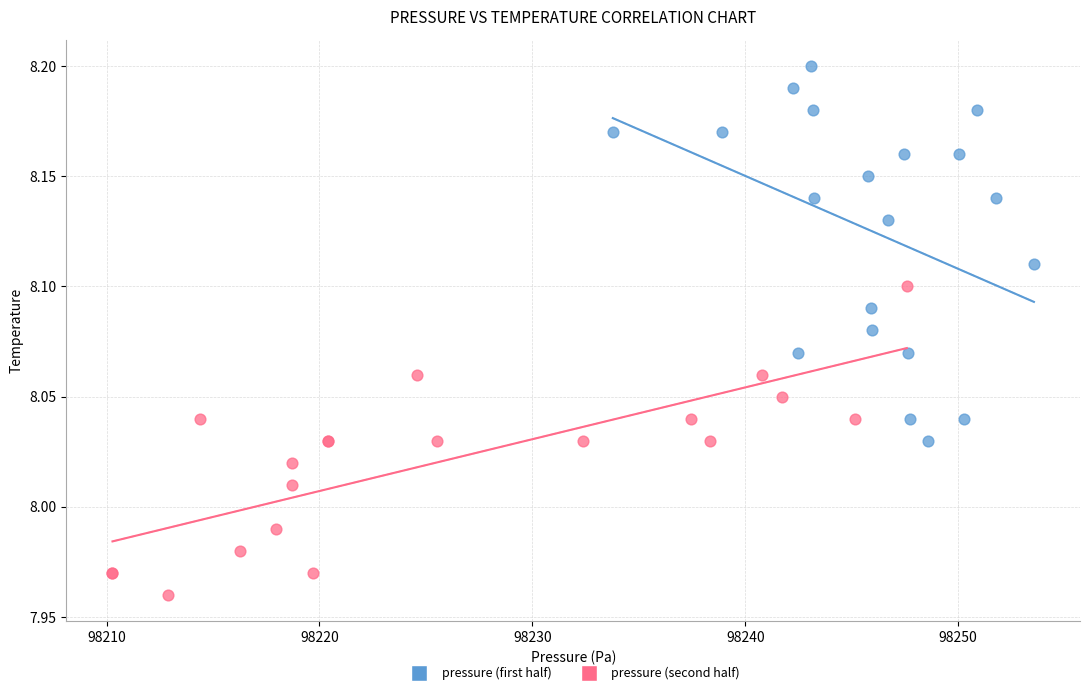

Which series contains the lowest Y value?

pressure (second half)